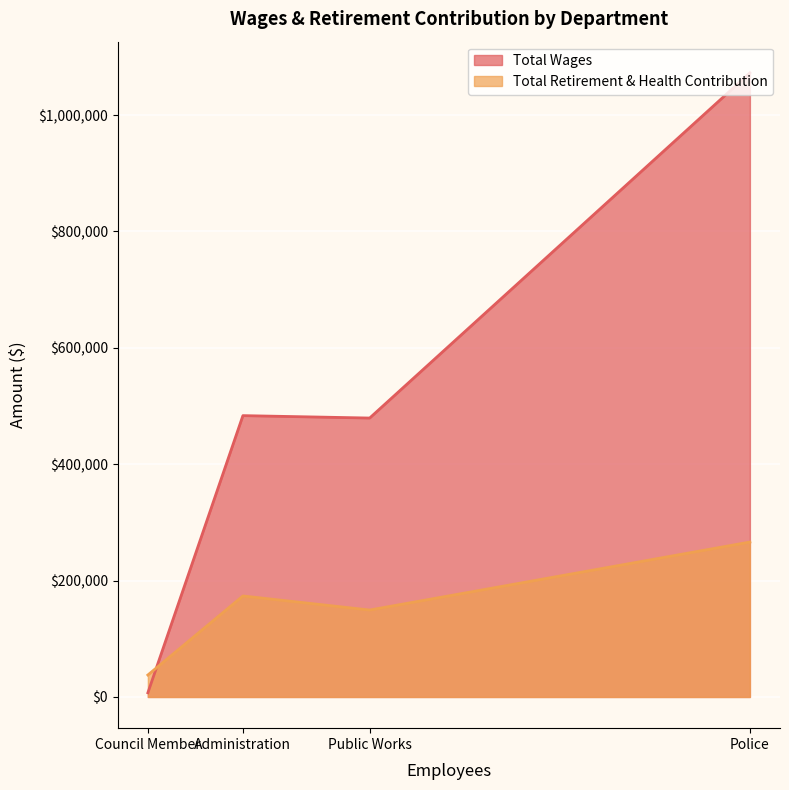

Which series has the largest range (max minus min)?

Total Wages